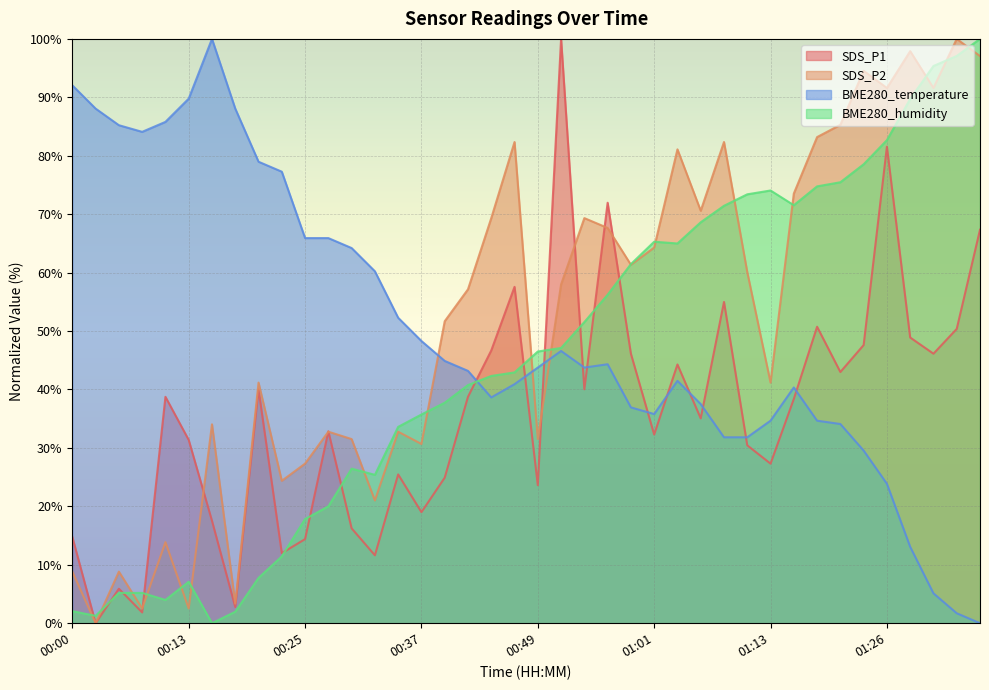

Between 00:18 and 01:31, which is larger?

01:31